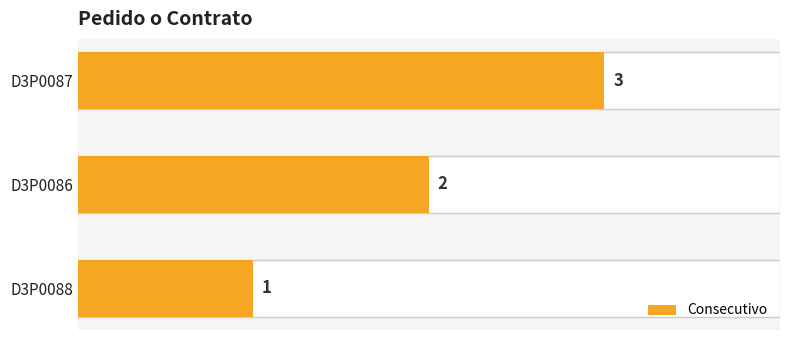

What is the minimum value shown in the chart?

1